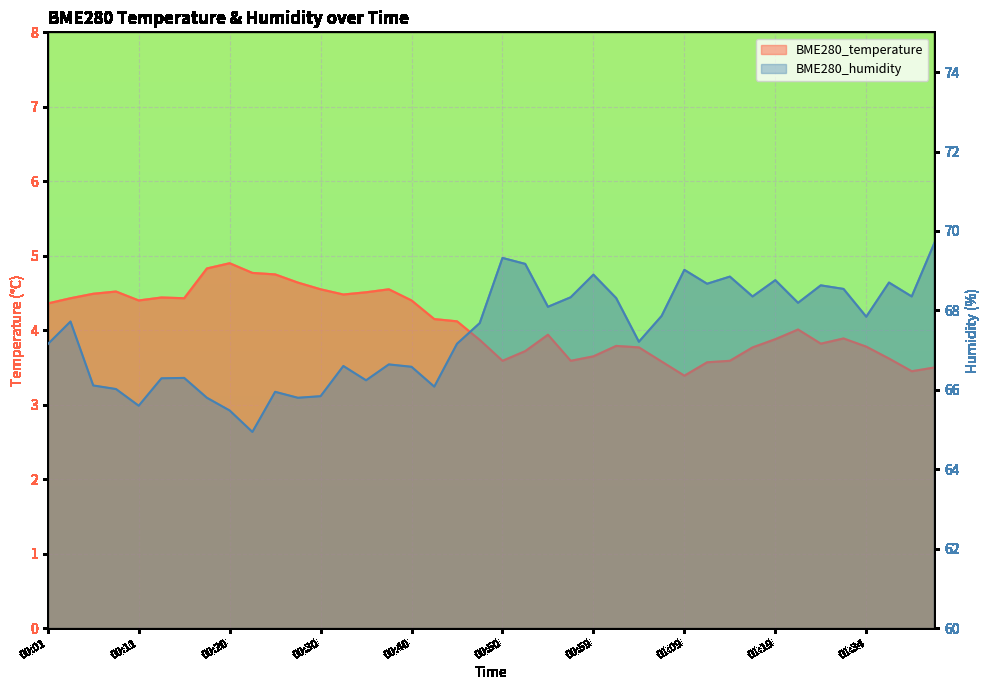

True or false: BME280_temperature has more than 2 interior local peaks.

True